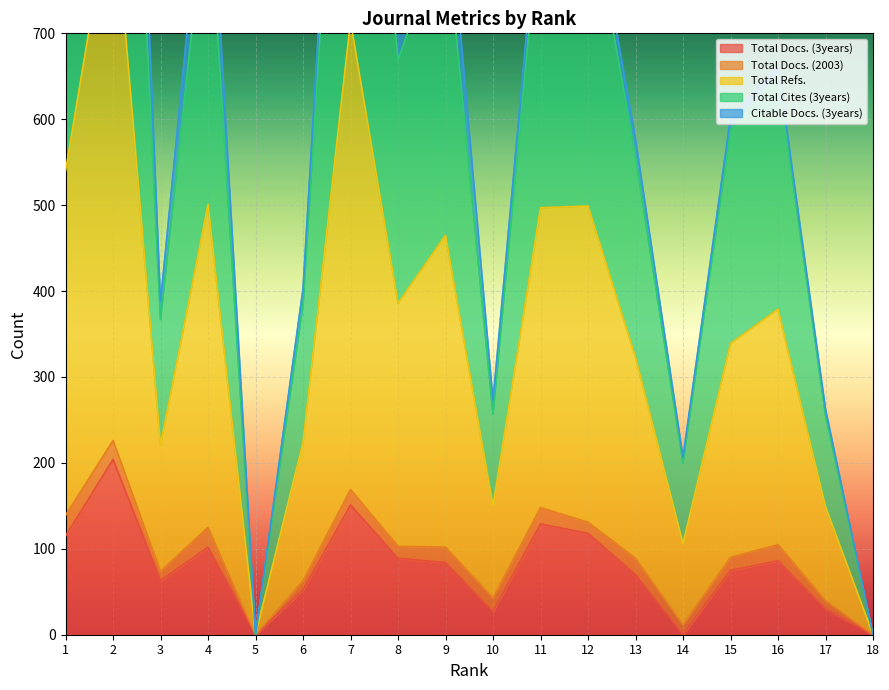

What is the highest value of the Total Docs. (3years) series?

204